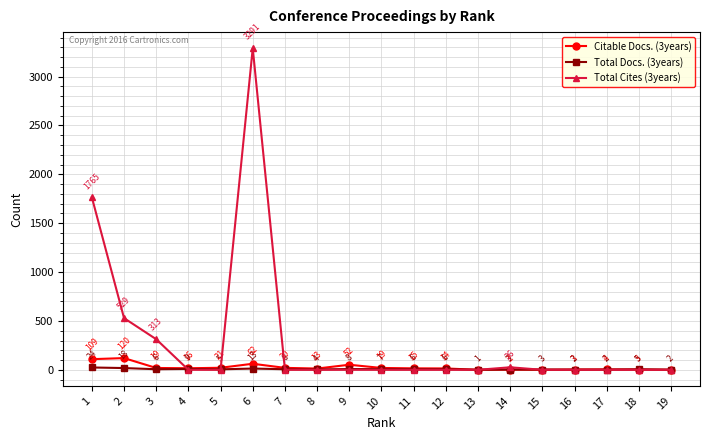

At how many categories does at least one series exceed 1202?

2